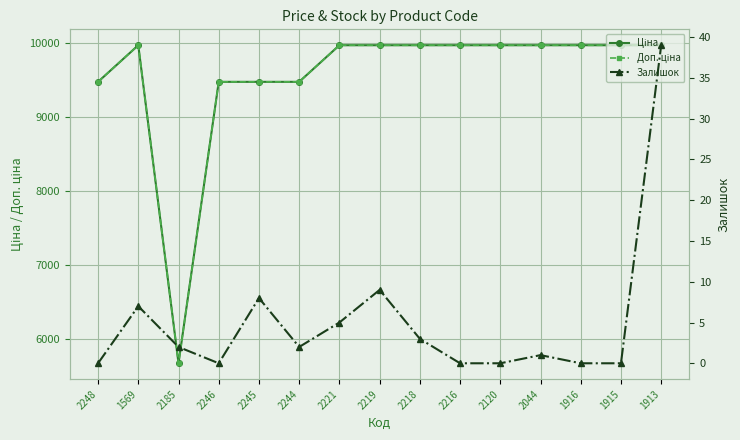

Reading left to right, list all the values displayed in this chart.

Ціна: 9480.1	9975.0	5673.8	9480.1	9480.1	9480.1	9975.0	9975.0	9975.0	9975.0	9975.0	9975.0	9975.0	9975.0	9975.0
Доп. ціна: 9480.1	9975.0	5673.8	9480.1	9480.1	9480.1	9975.0	9975.0	9975.0	9975.0	9975.0	9975.0	9975.0	9975.0	9975.0
Залишок: 0.0	7.0	2.0	0.0	8.0	2.0	5.0	9.0	3.0	0.0	0.0	1.0	0.0	0.0	39.0